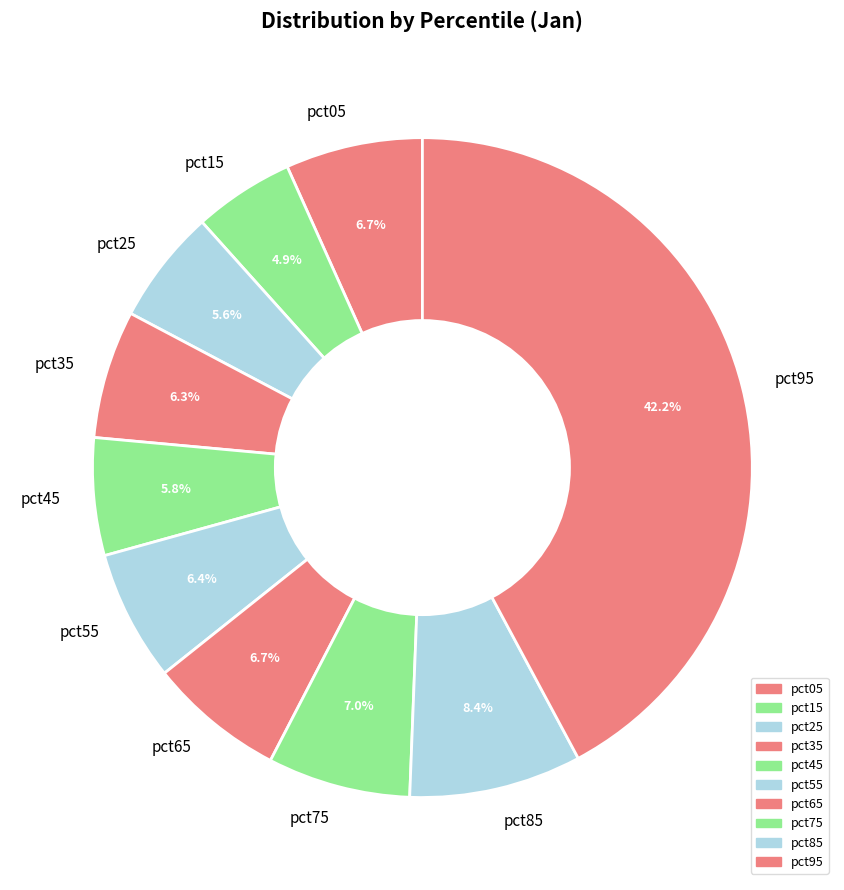

What percentage is NOT represented by pct05?

93.3%